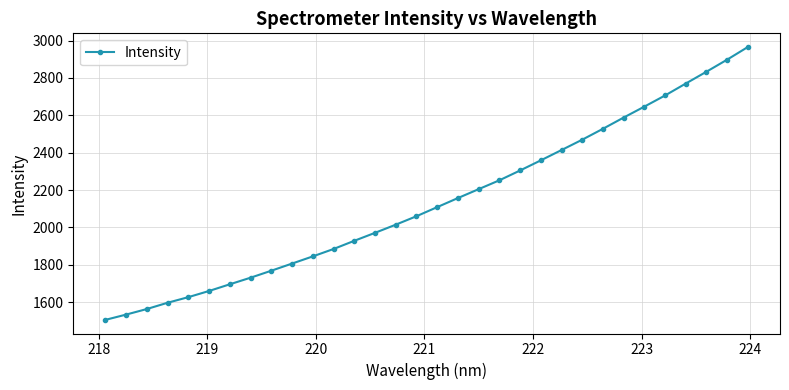

True or false: there are more than 2 points higher than both neighbors.

False